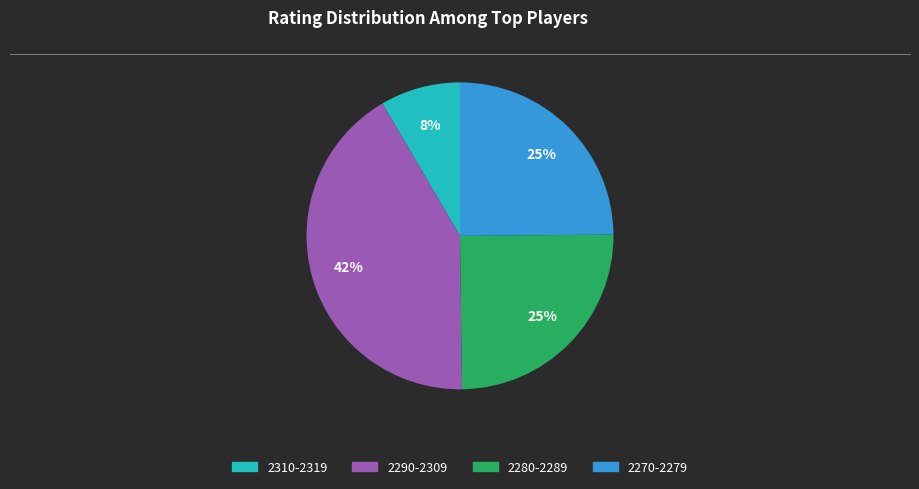

To the nearest percent, what is the average slice percentage?

25%